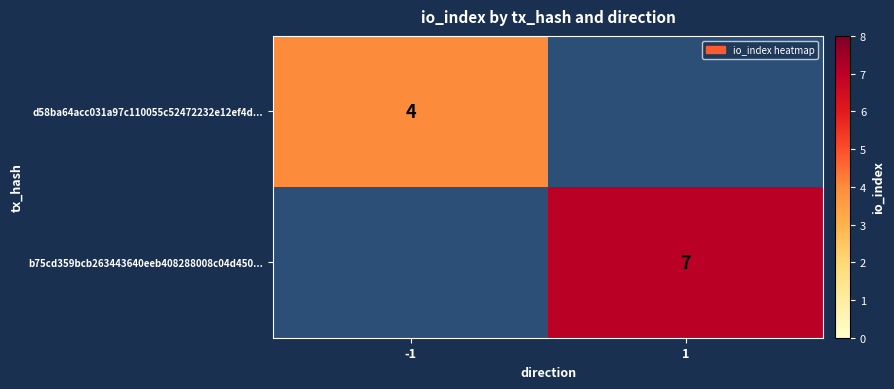

Is it true that b75cd359bcb263443640eeb408288008c04d450... equals 7 at 1?

True